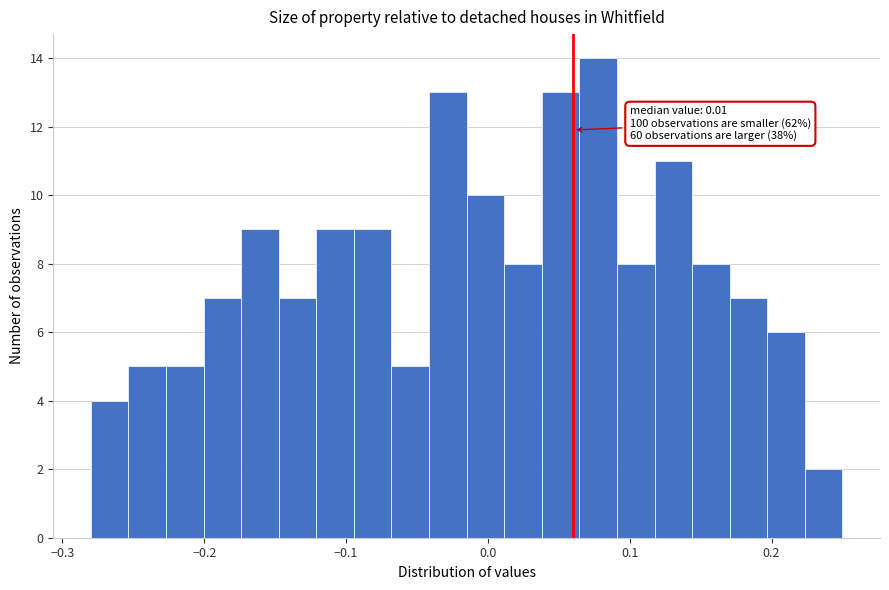

Read against the x-axis, roughly where is the centre of the tallest bar?

0.08